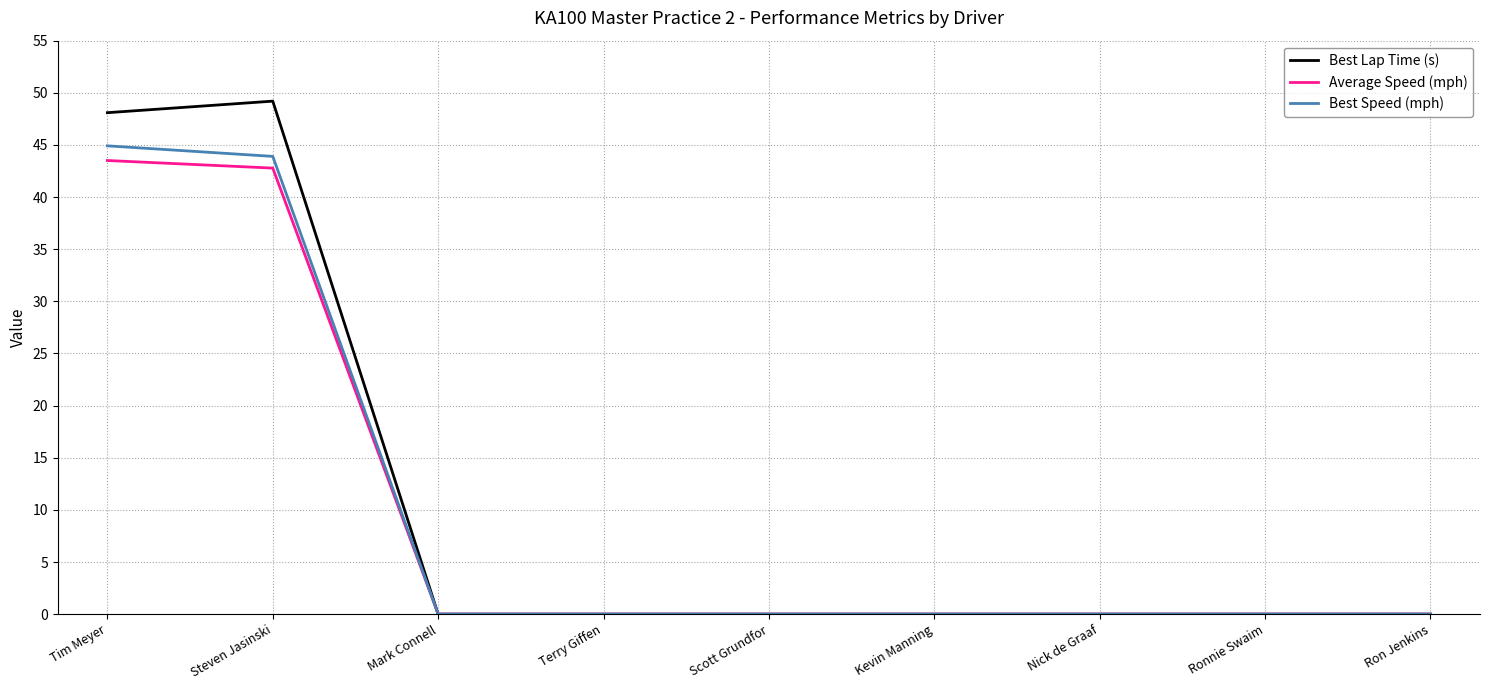

Is the value of Best Lap Time (s) at Steven Jasinski greater than the value of Average Speed (mph) at Terry Giffen?

Yes